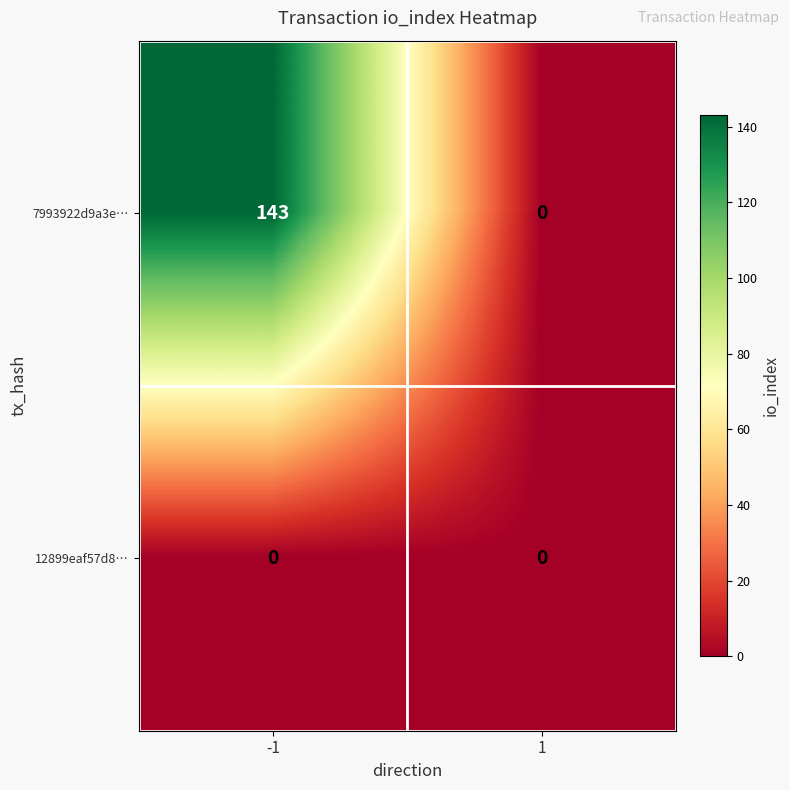

Reading right to left, what are all the values shown in this chart?

7993922d9a3e…: 1=0	-1=143
12899eaf57d8…: 1=0	-1=0